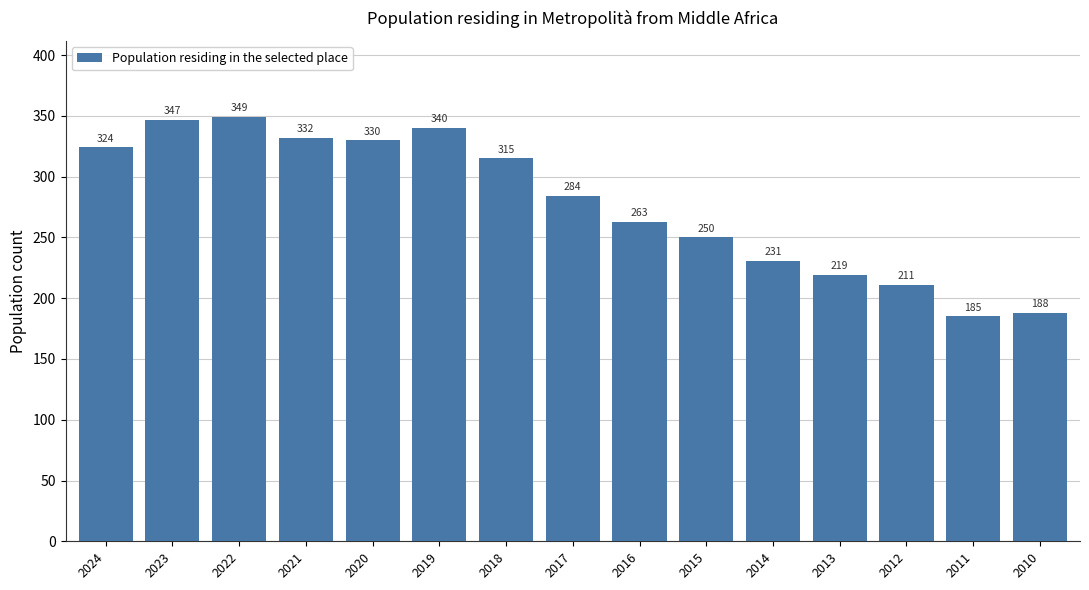

At which label is the value closest to 267?

2016